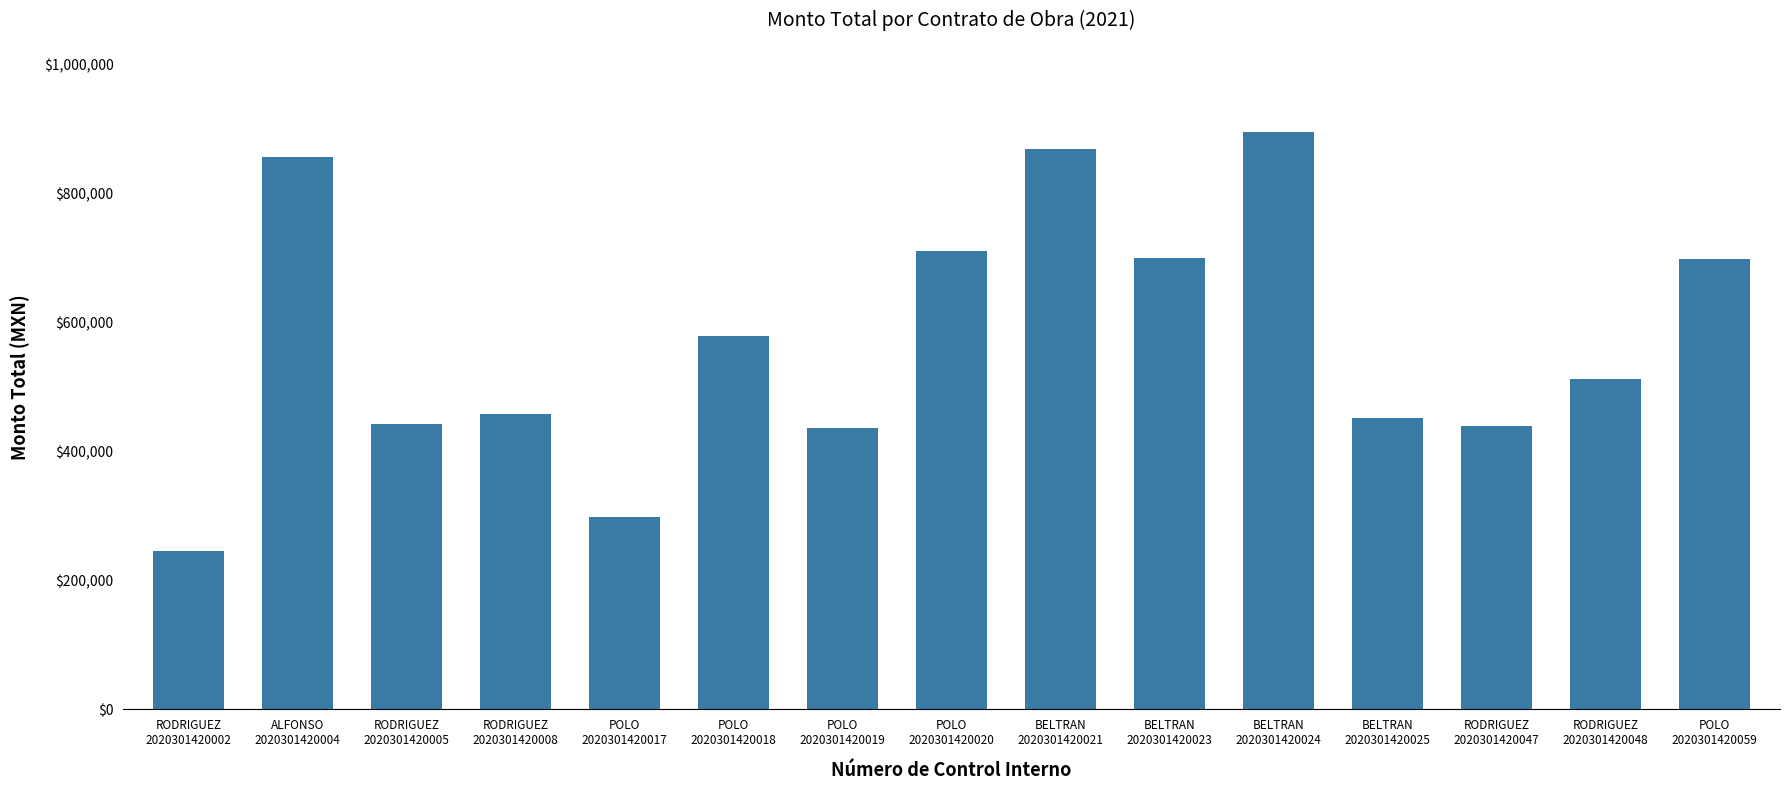

What is the value of the 10th bar from the left?

699219.3